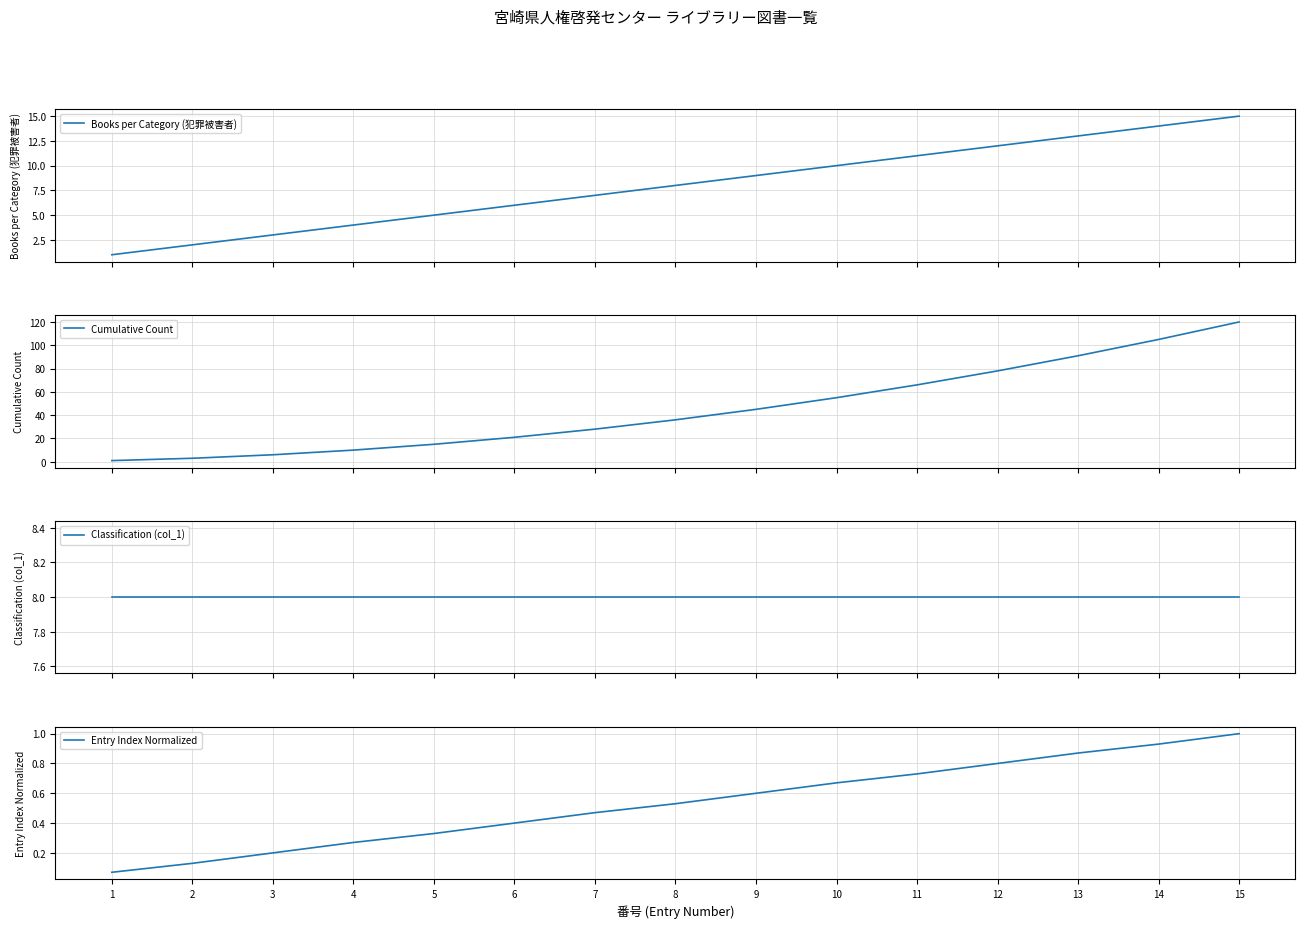

Rank the series at 1 from highest to lowest value.

Classification (col_1), Books per Category (犯罪被害者), Cumulative Count, Entry Index Normalized